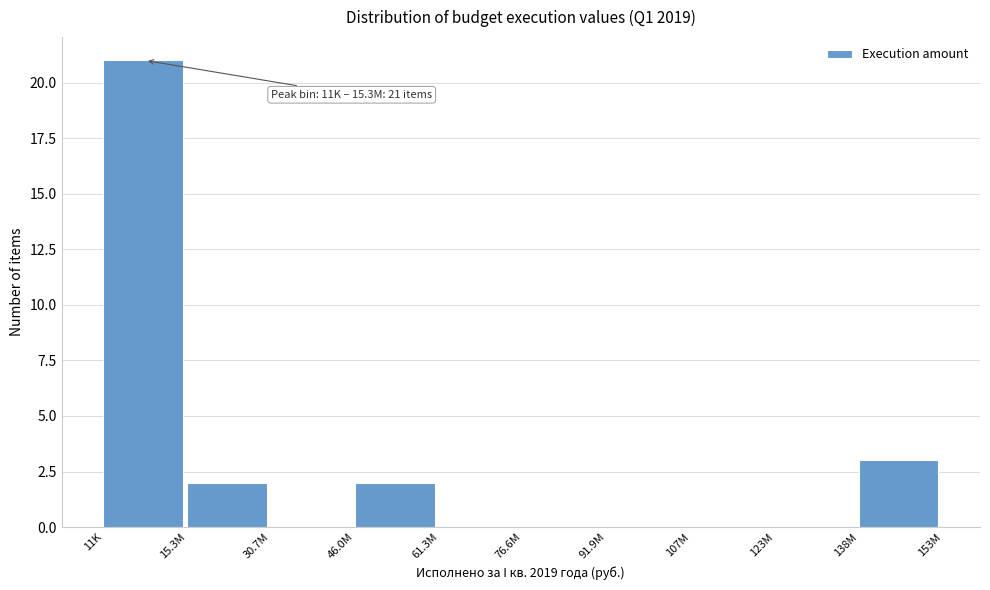

Reading right to left, extract all data points from this chart.

138M=3	123M=0	107M=0	91.9M=0	76.6M=0	61.3M=0	46.0M=2	30.7M=0	15.3M=2	11K=21